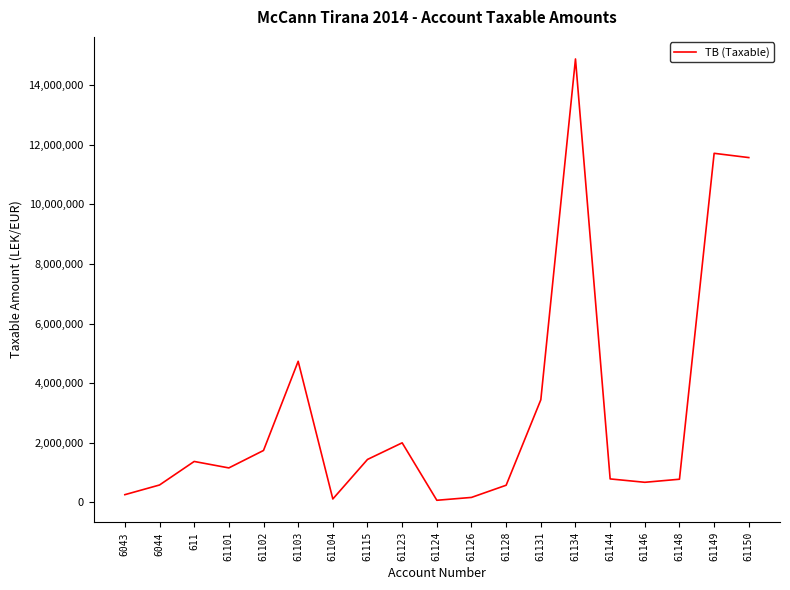

What is the greatest value displayed?

14887859.8